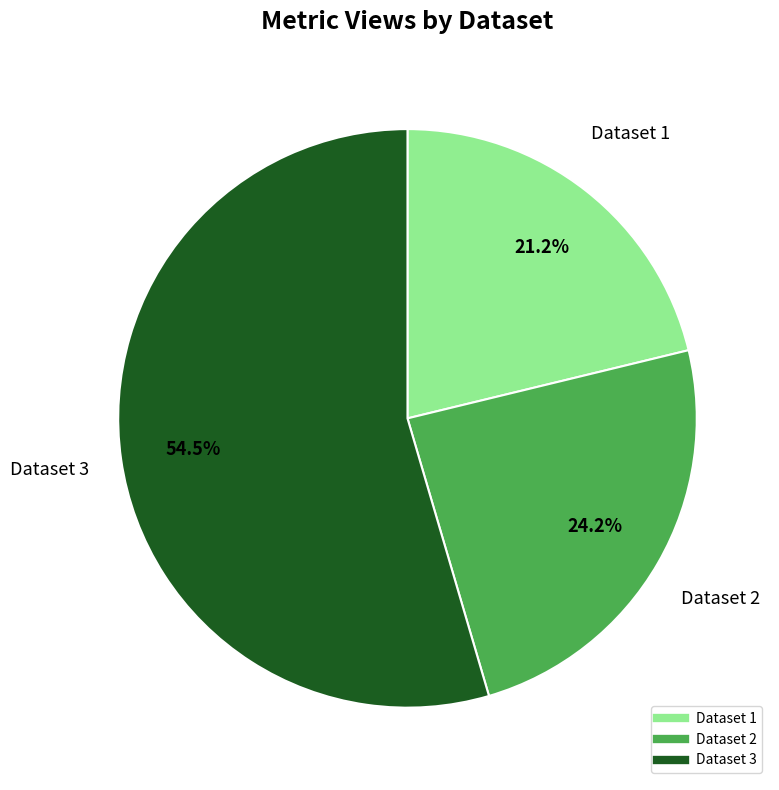

Is there any slice that represents more than half of the pie?

Yes